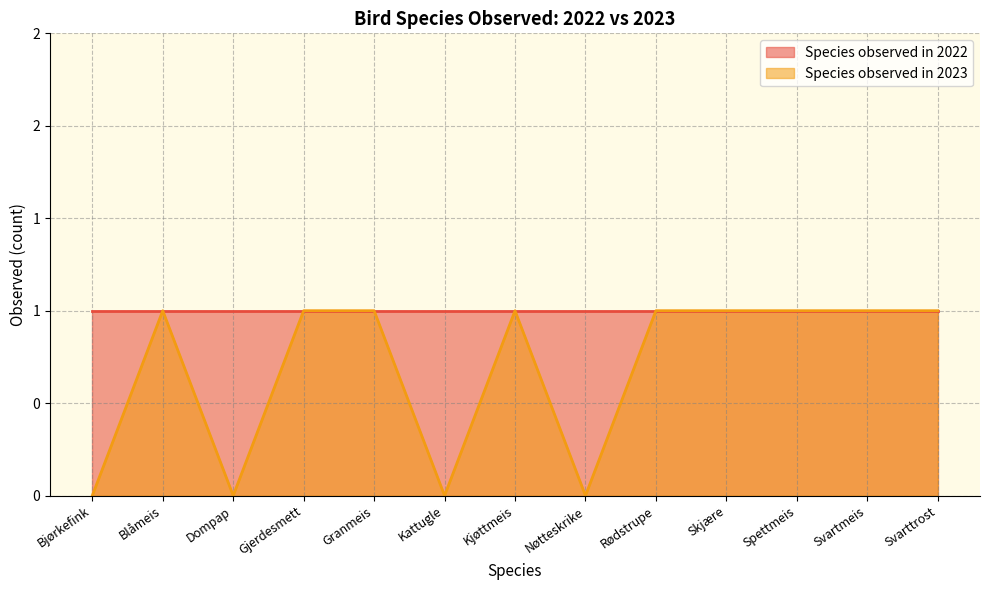

How many points are higher than both their immediate neighbors (excluding endpoints)?

2